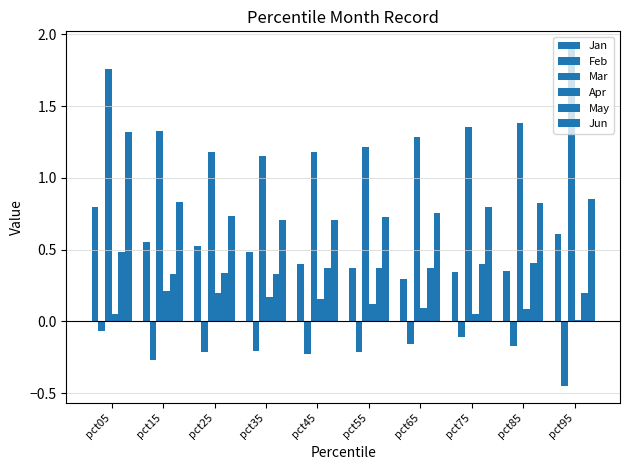

List the labels in order of Feb value, smallest first.

pct95, pct15, pct45, pct25, pct55, pct35, pct85, pct65, pct75, pct05